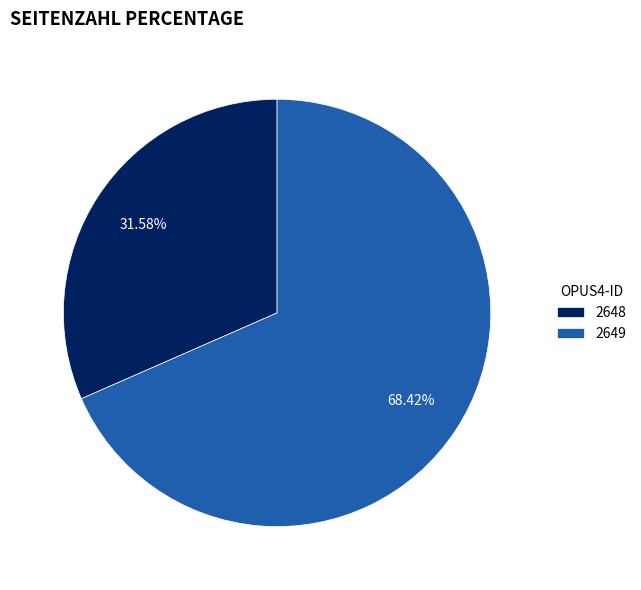

To the nearest percent, what is the difference between the 2649 and 2648 slice percentages?

37%